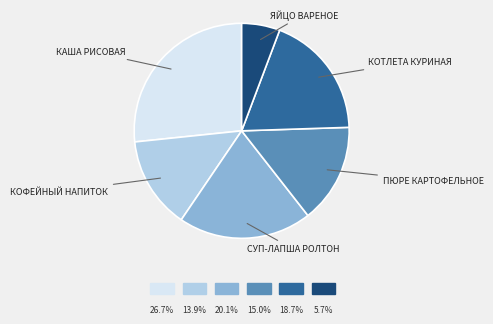

Is there any slice that represents more than half of the pie?

No